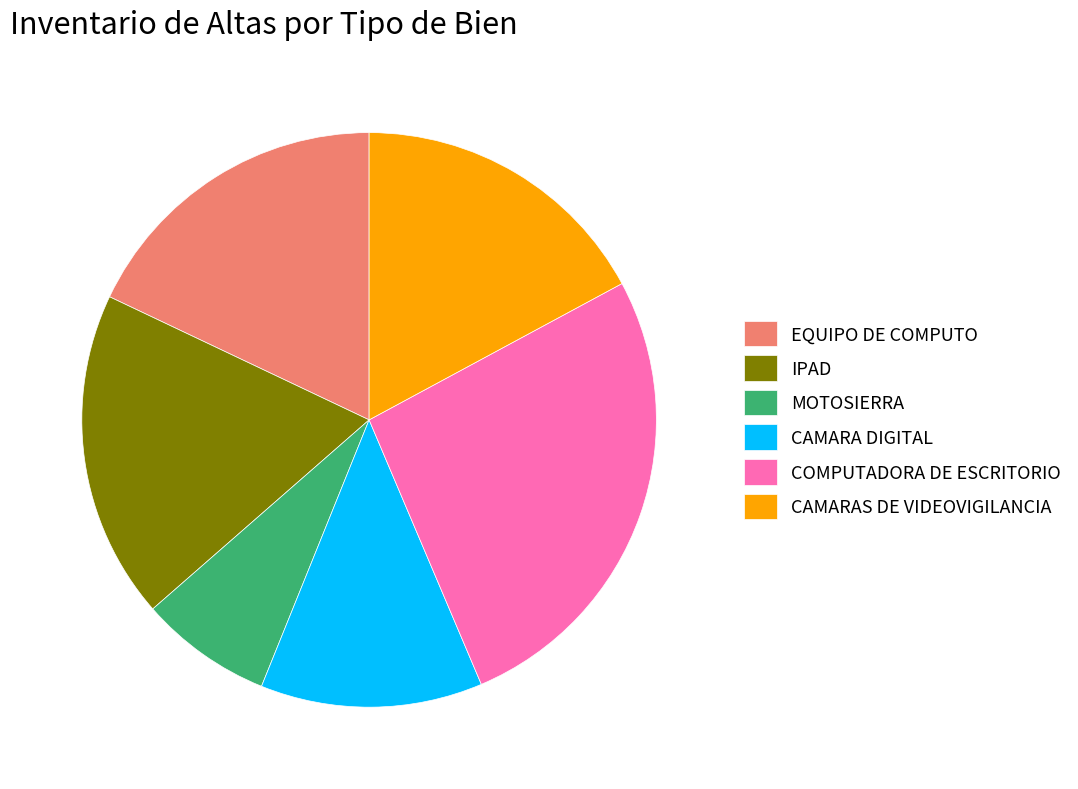

Which slice is the largest?

COMPUTADORA DE ESCRITORIO